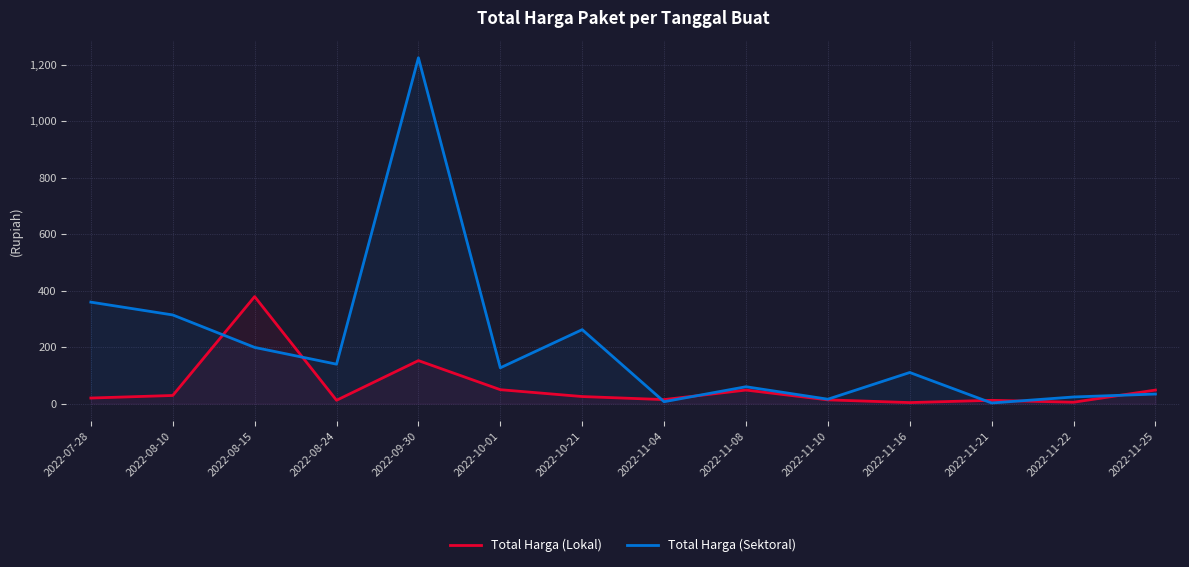

What is the label of the 12th point from the left?

2022-11-21